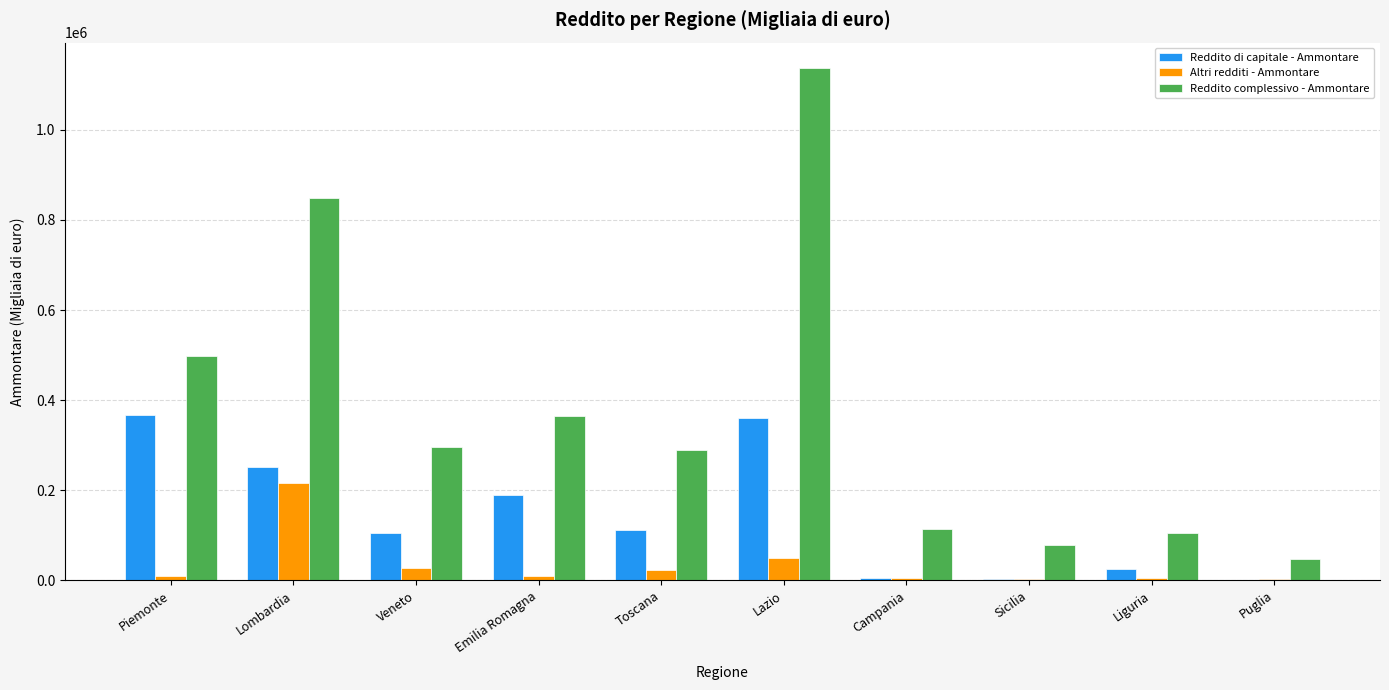

Is the value of Altri redditi - Ammontare at Toscana greater than the value of Reddito di capitale - Ammontare at Puglia?

Yes